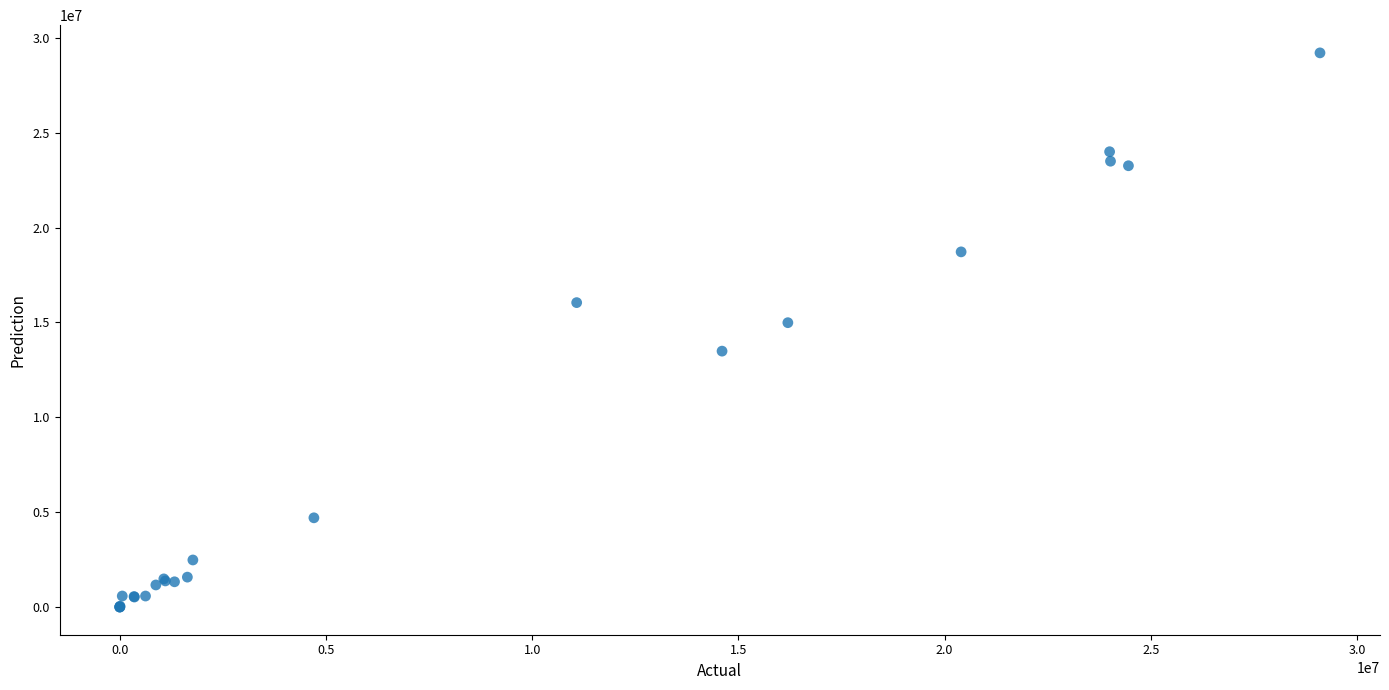

What Y value in the scatter plot is closest to 14604881?

14987671